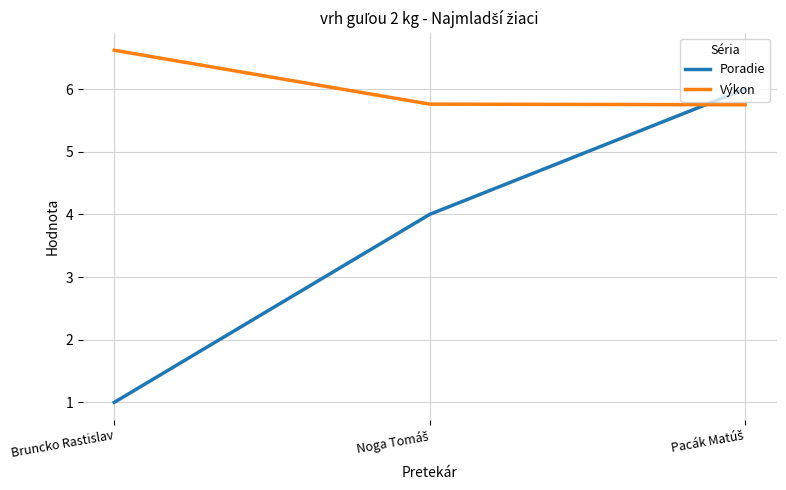

At how many categories does at least one series exceed 1?

3